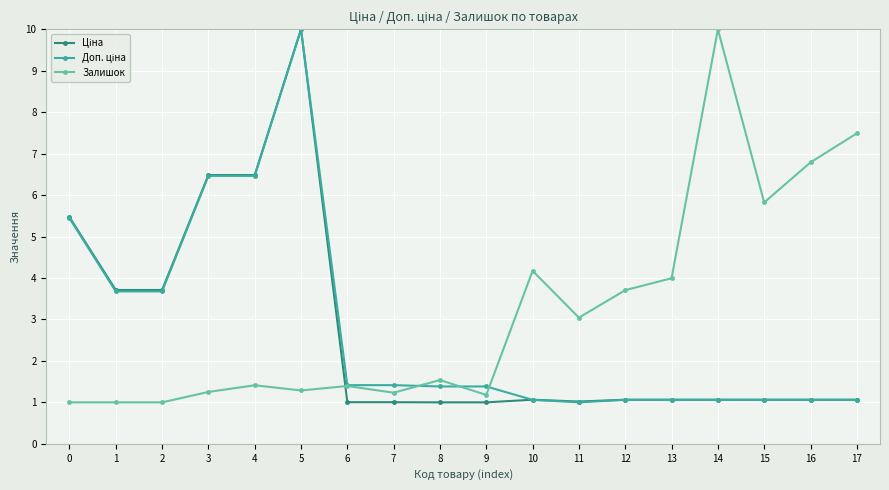

At which category is the sum across all series the highest?

5